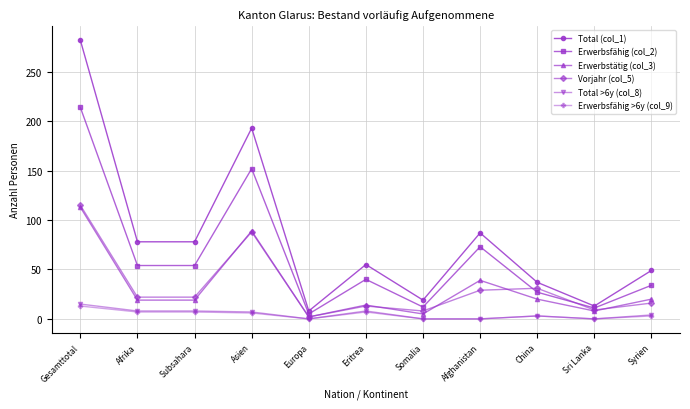

What is the label of the 10th point from the right?

Afrika